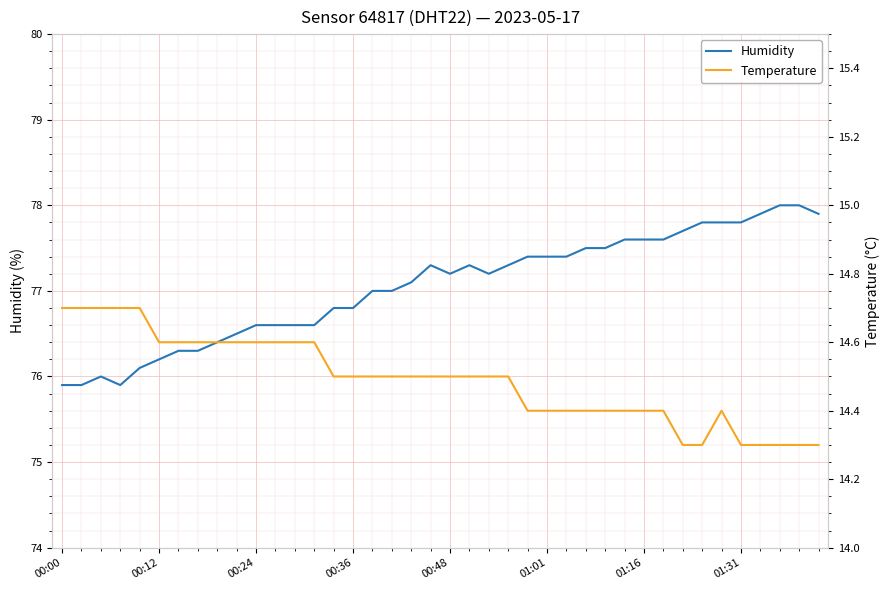

True or false: Humidity and Temperature intersect in this chart.

False